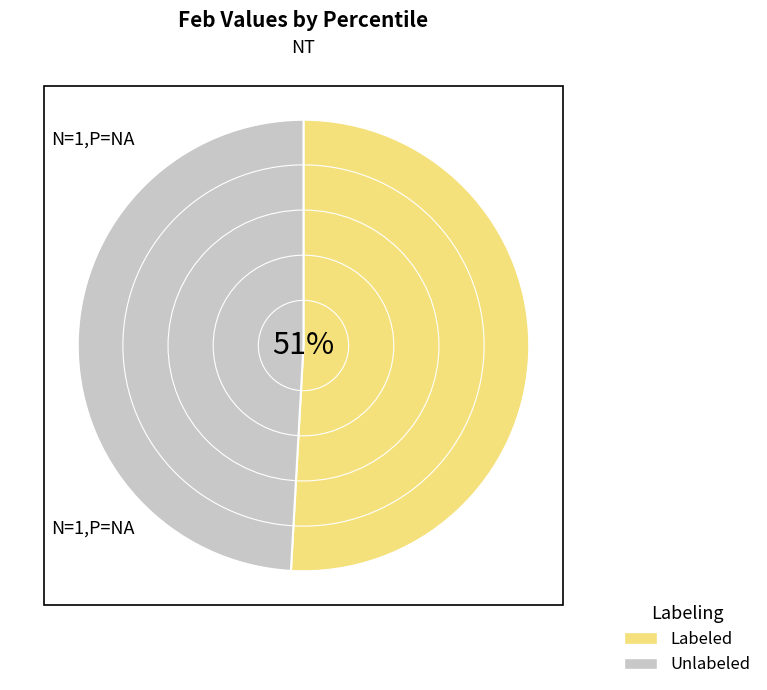

Do Unlabeled and Labeled together represent more than half of the pie?

Yes